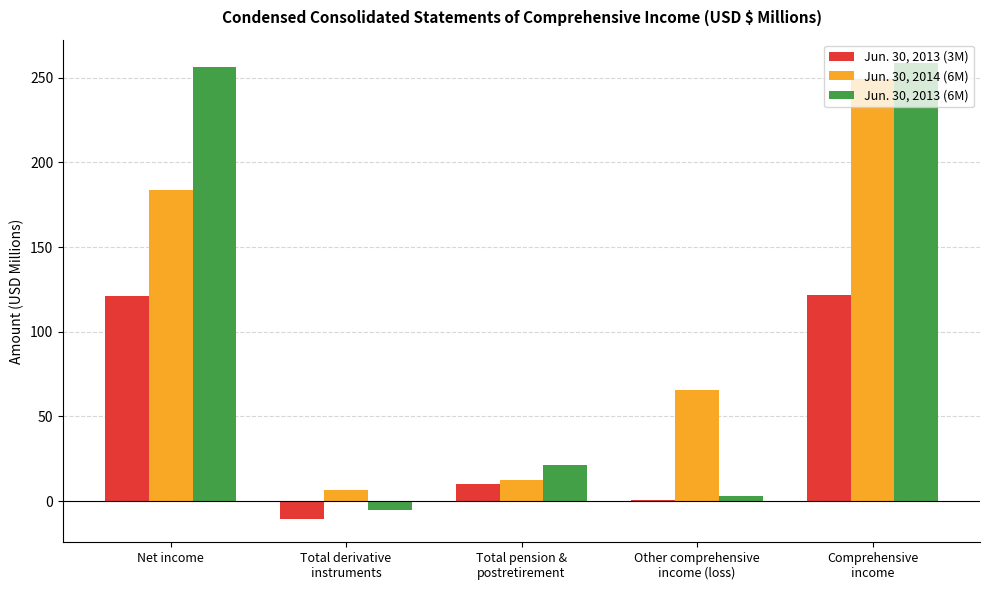

What is the difference between the Jun. 30, 2013 (6M) values at Net income and Total pension &
postretirement?

234.6